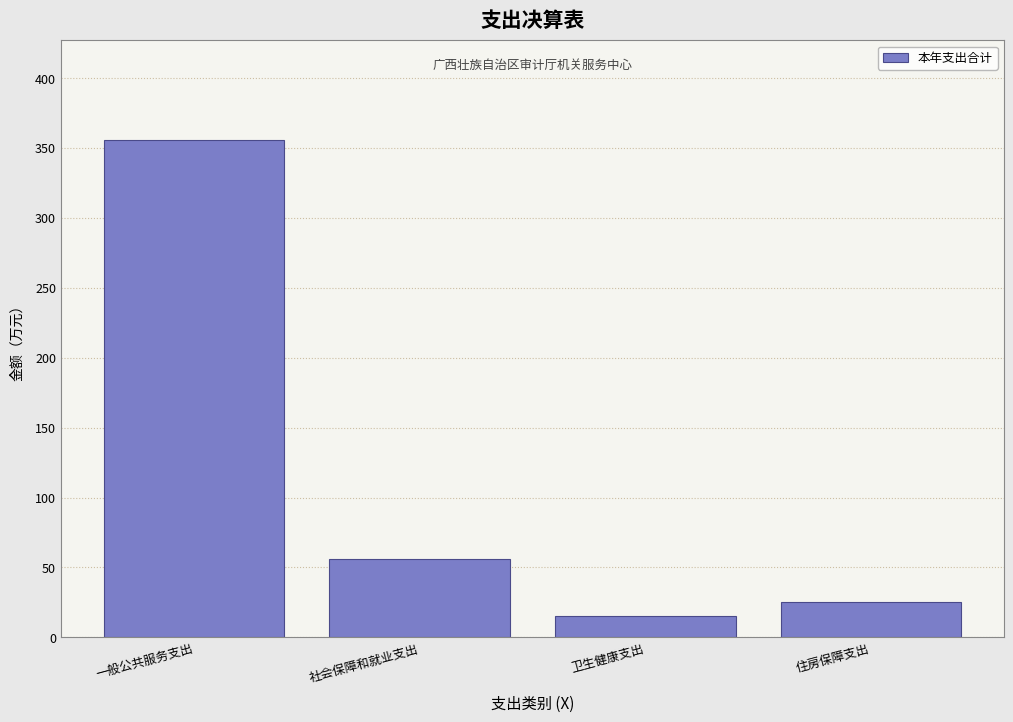

Reading left to right, list all the values displayed in this chart.

355.8	56.1	15.6	25.2